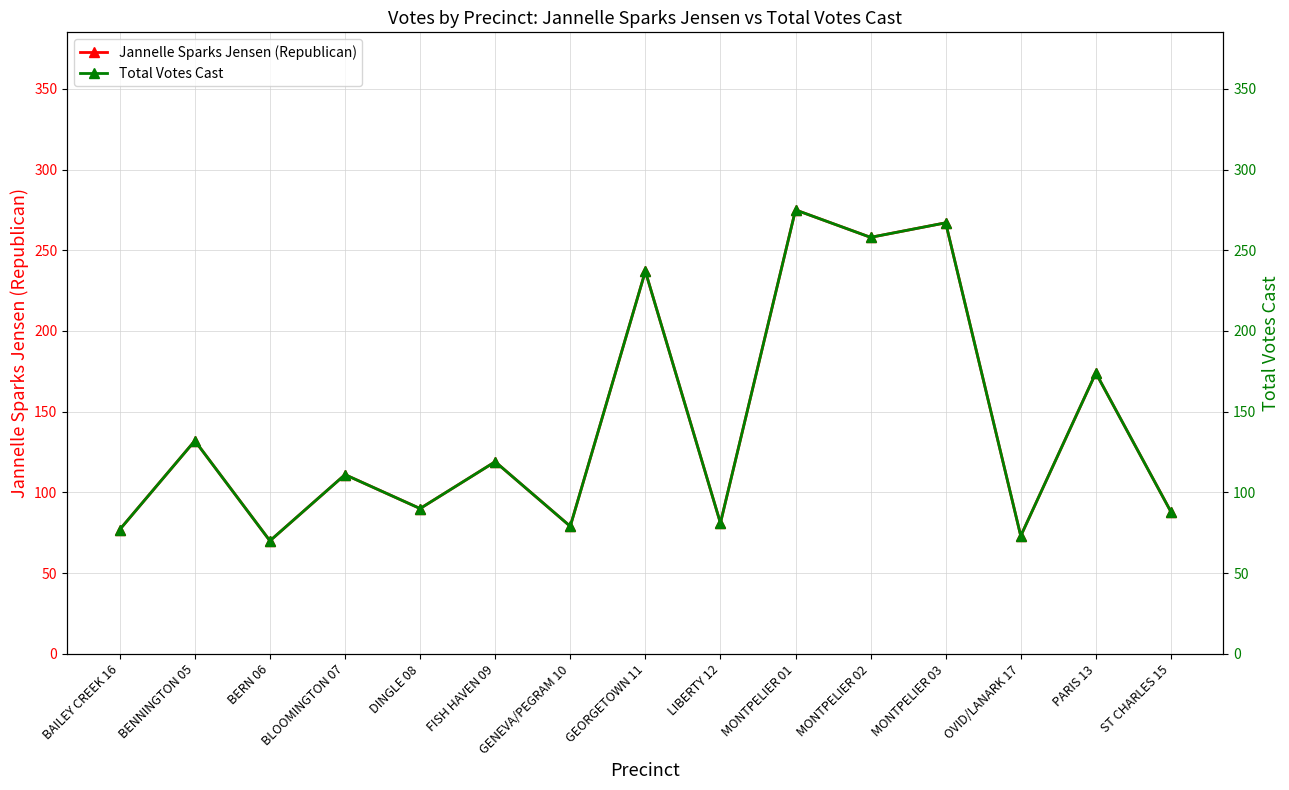

What is the lowest value of the Jannelle Sparks Jensen (Republican) series?

70